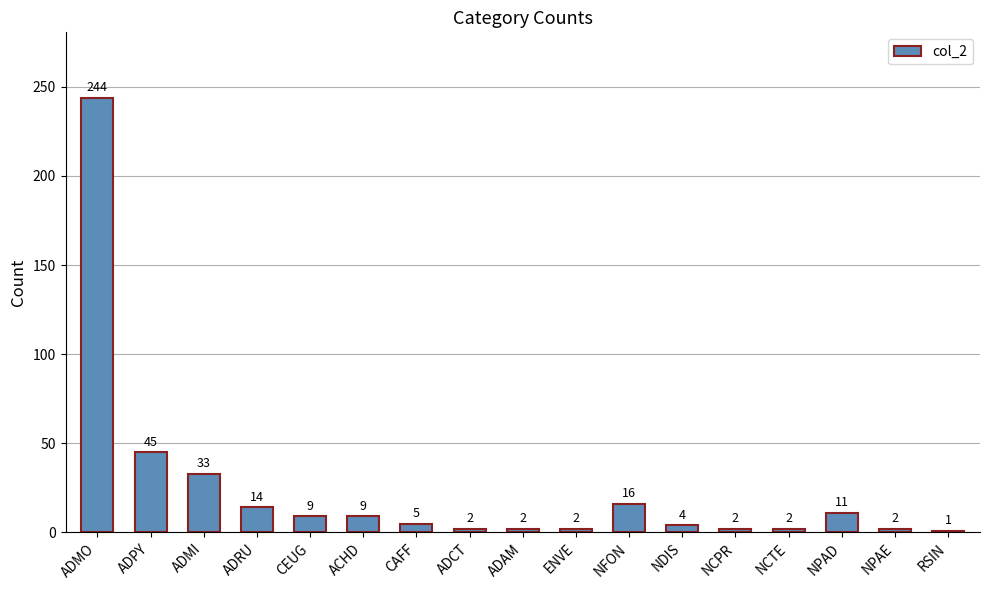

What is the difference between the maximum and minimum values?

243